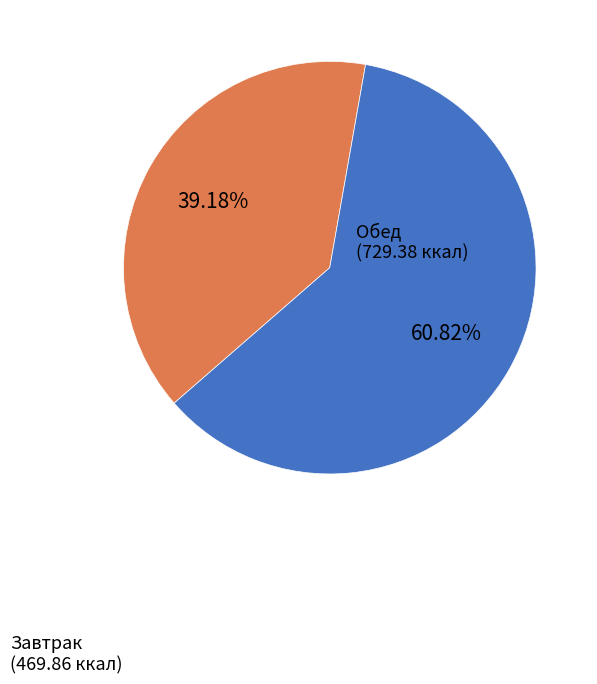

Rank the categories by value from lowest to highest.

Завтрак, Обед